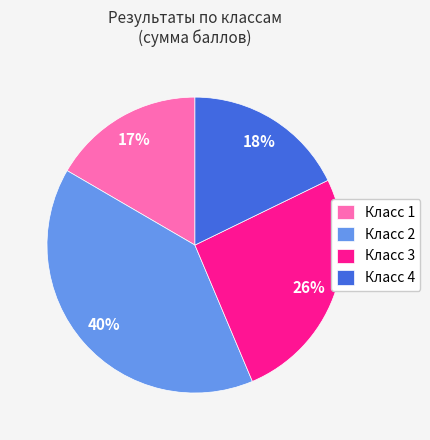

True or false: Класс 1 accounts for 31% of the total.

False